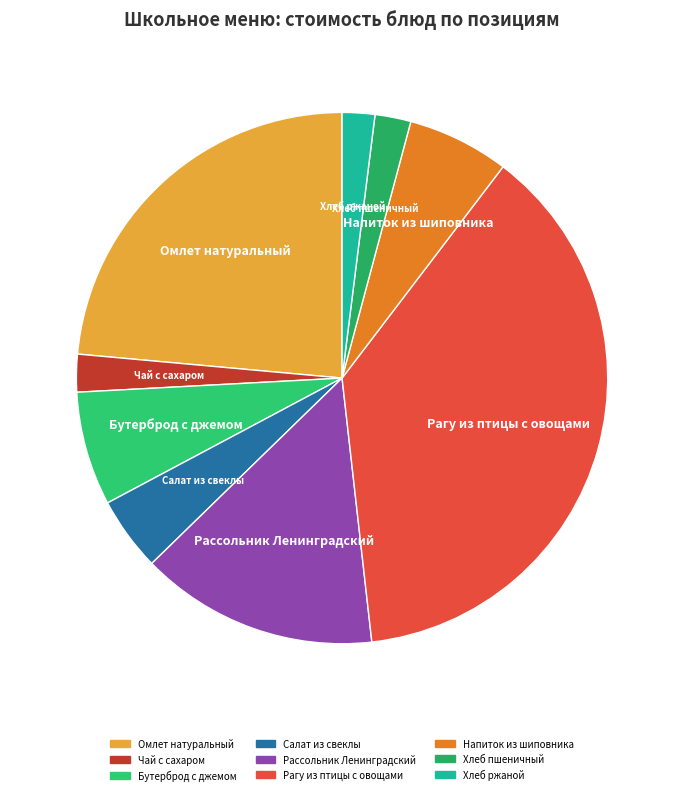

Is the sum of Хлеб пшеничный and Рассольник Ленинградский greater than half?

No